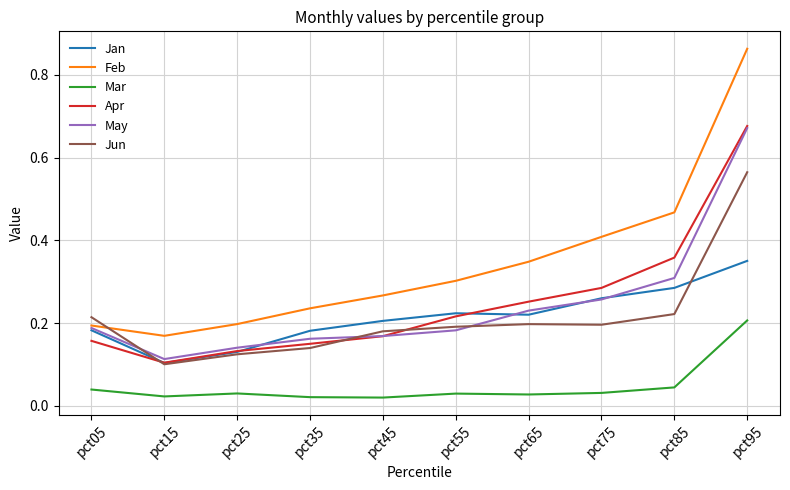

Is the value of Apr at pct95 greater than the value of Jan at pct15?

Yes